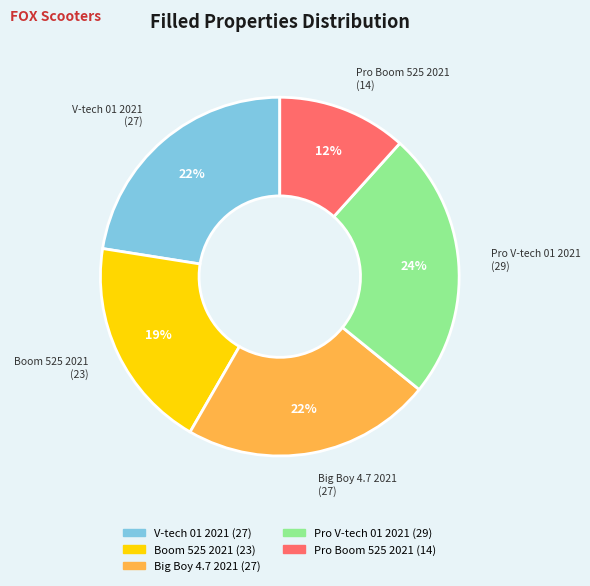

To the nearest percent, what portion does Pro V-tech 01 2021 represent?

24%